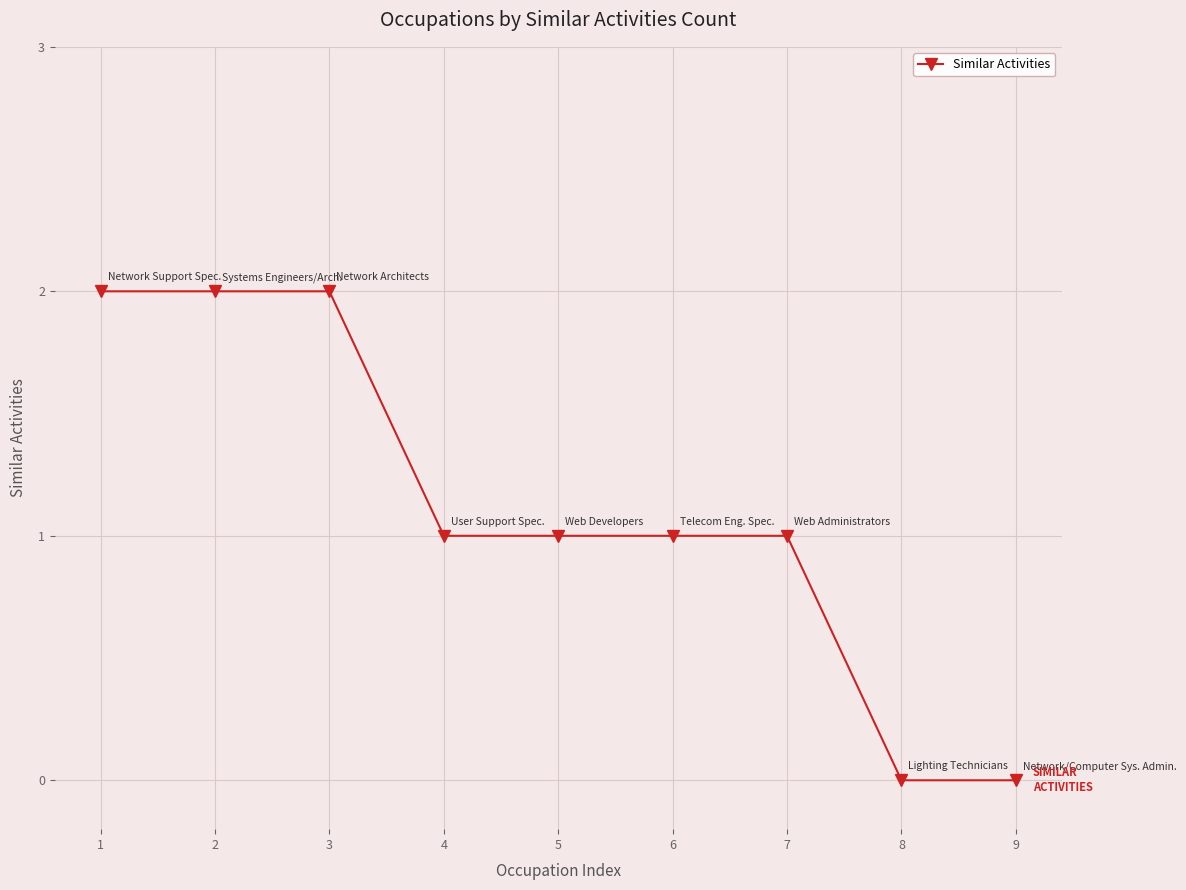

What is the sum of all values?

10